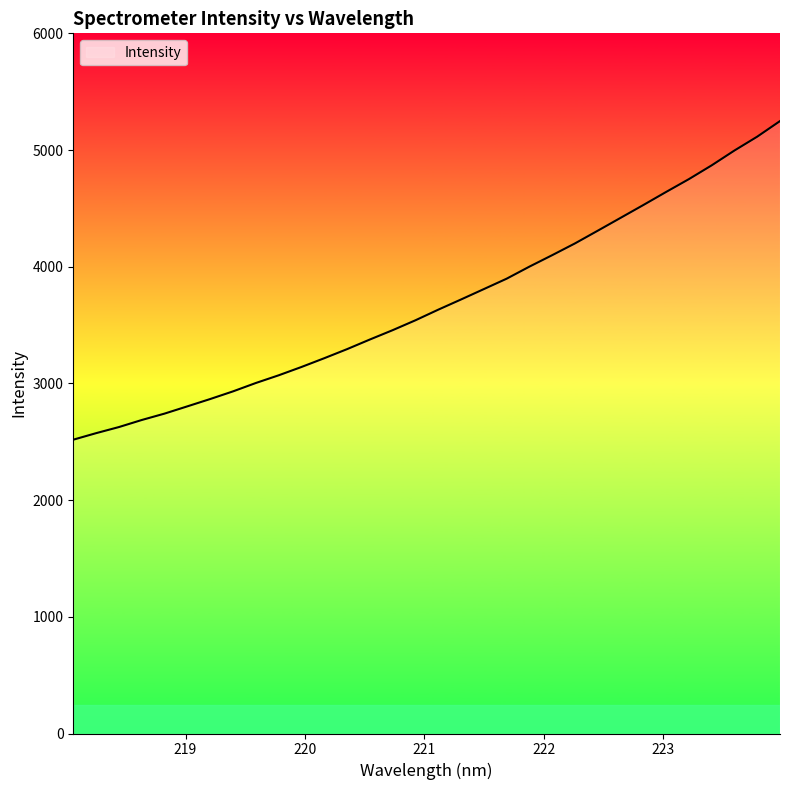

What is the minimum value shown in the chart?

2517.8